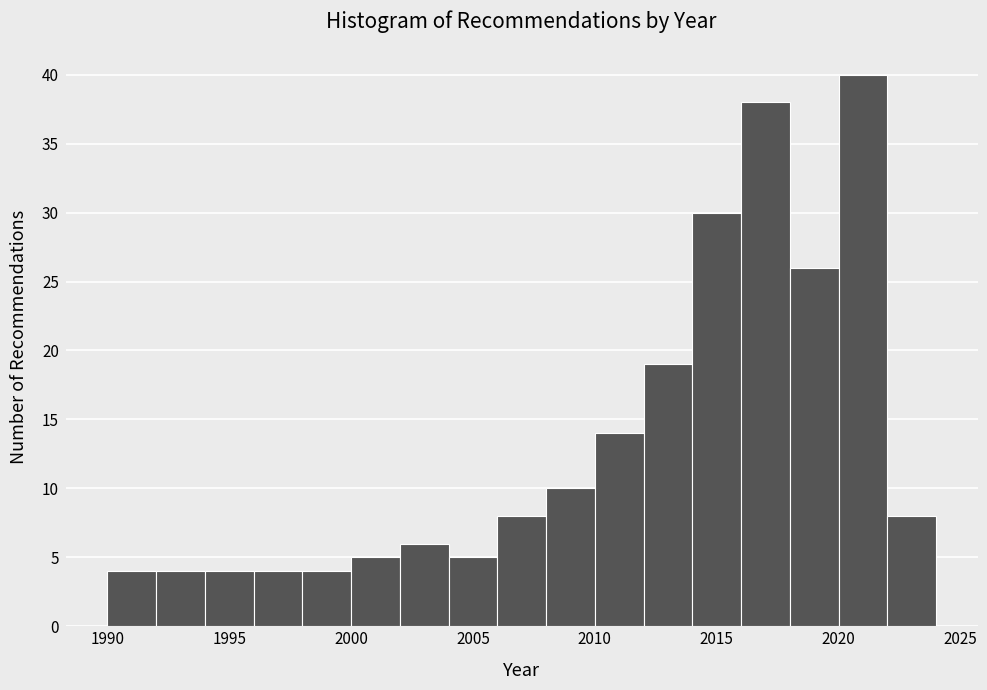

Which range on the x-axis has the tallest bar?

2020 to 2022